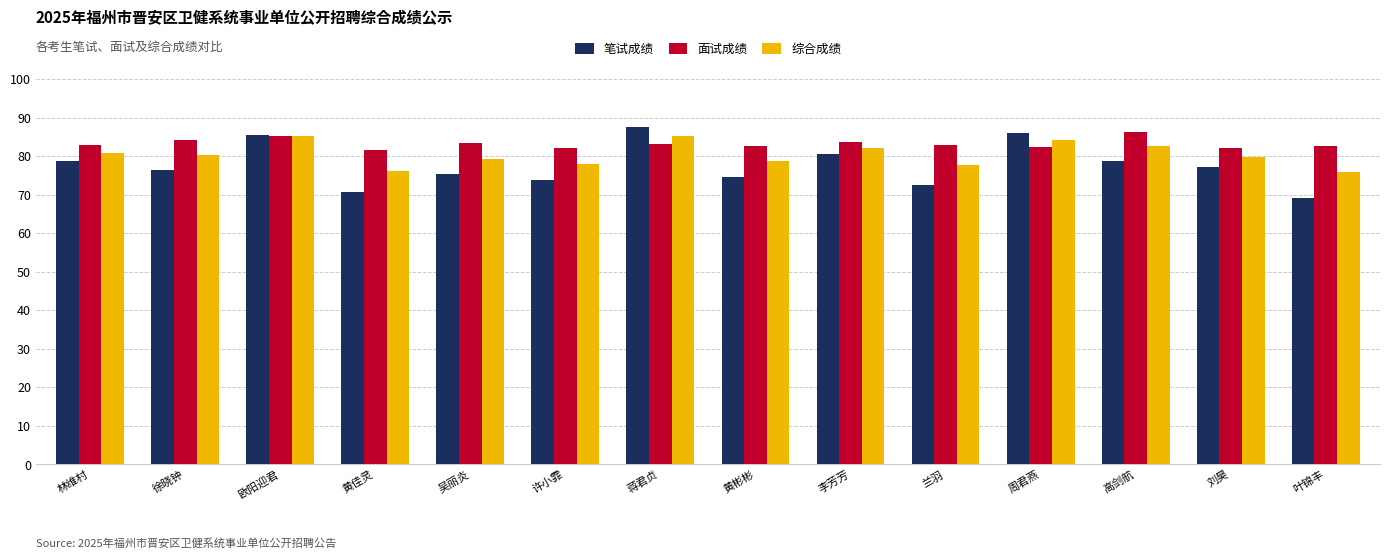

What are all the series names shown in the legend?

笔试成绩, 面试成绩, 综合成绩